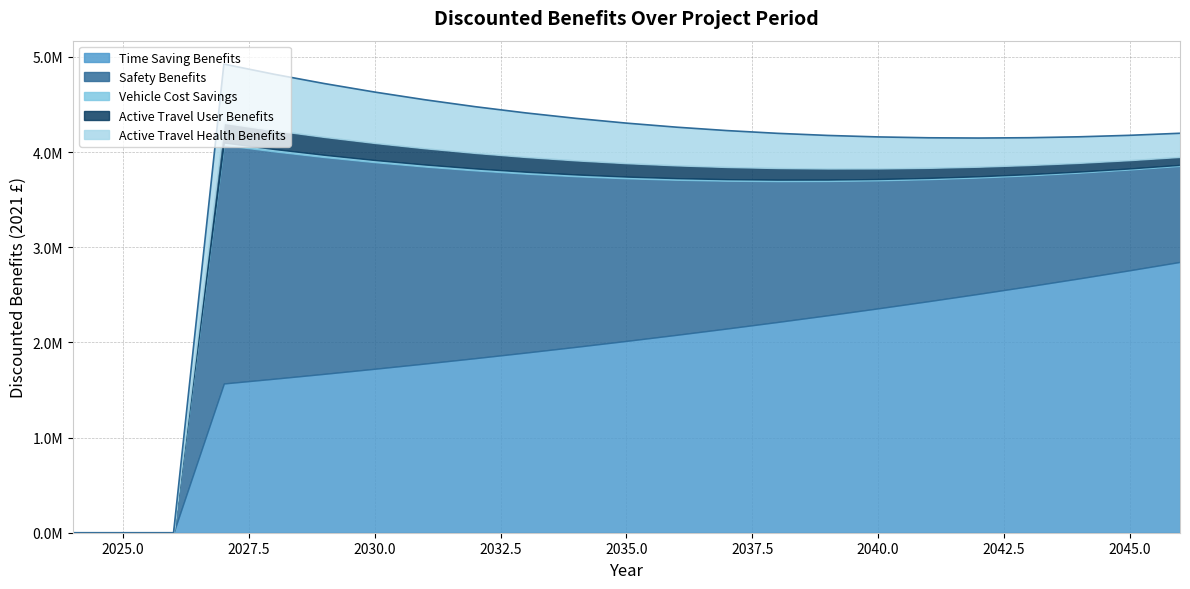

At which category is the sum across all series the highest?

2027